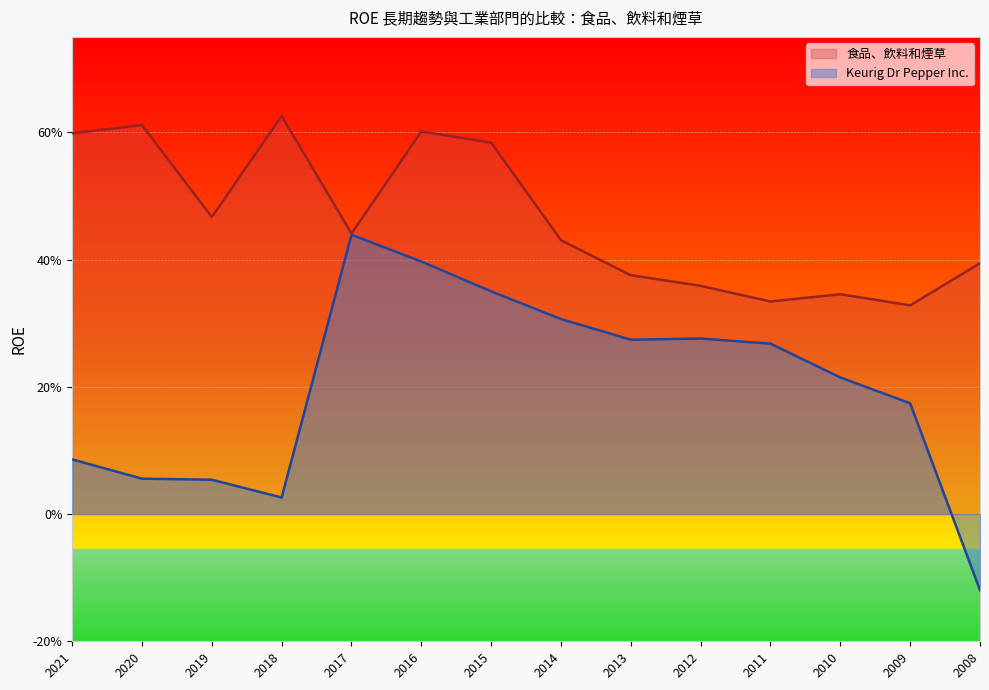

Does the chart display data point markers on the line(s)?

No